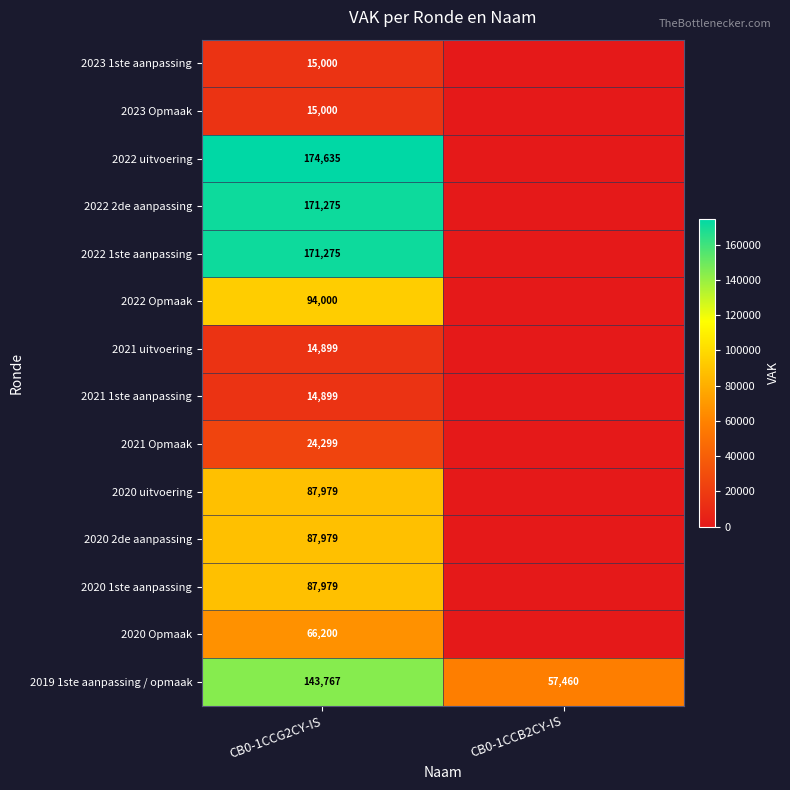

The value of 2022 Opmaak at CB0-1CCG2CY-IS is 126138. True or false?

False